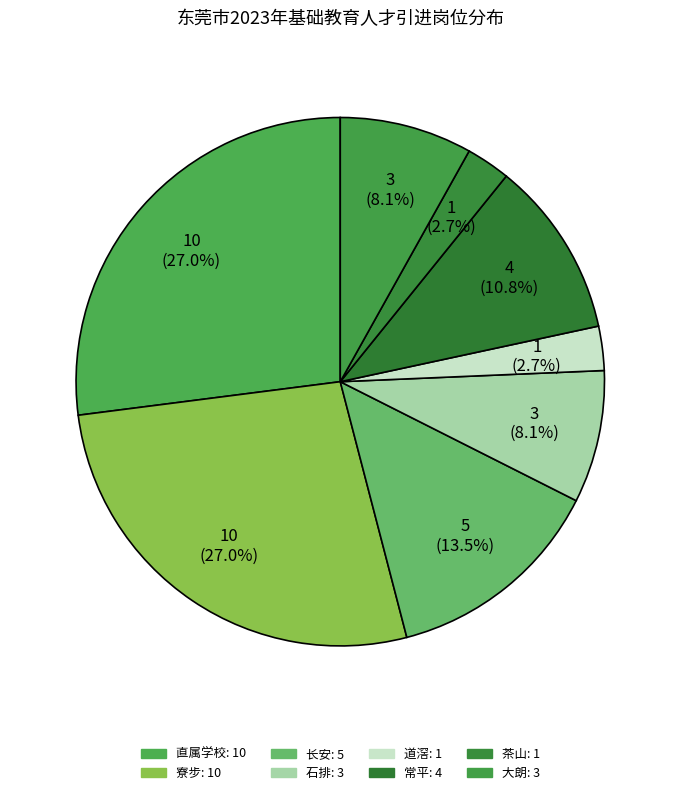

Rank the categories by value from lowest to highest.

道滘, 茶山, 石排, 大朗, 常平, 长安, 直属学校, 寮步